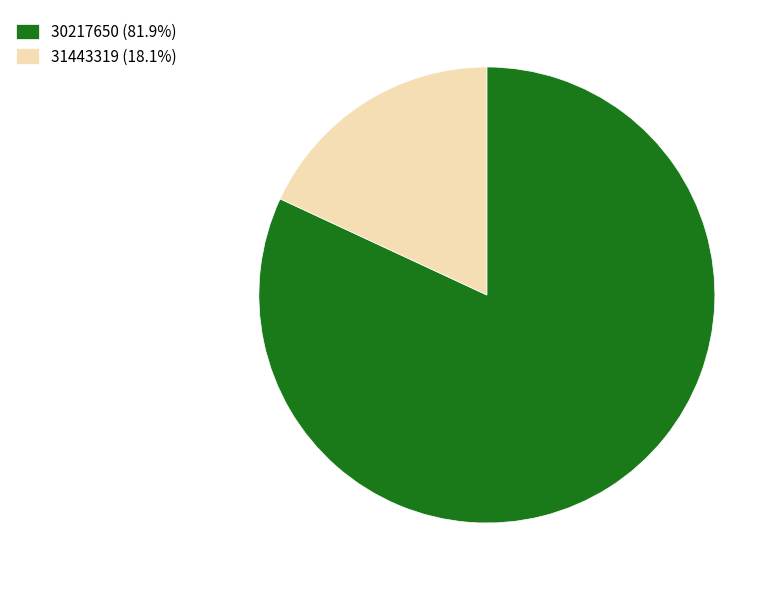

How many slices are in this pie chart?

2